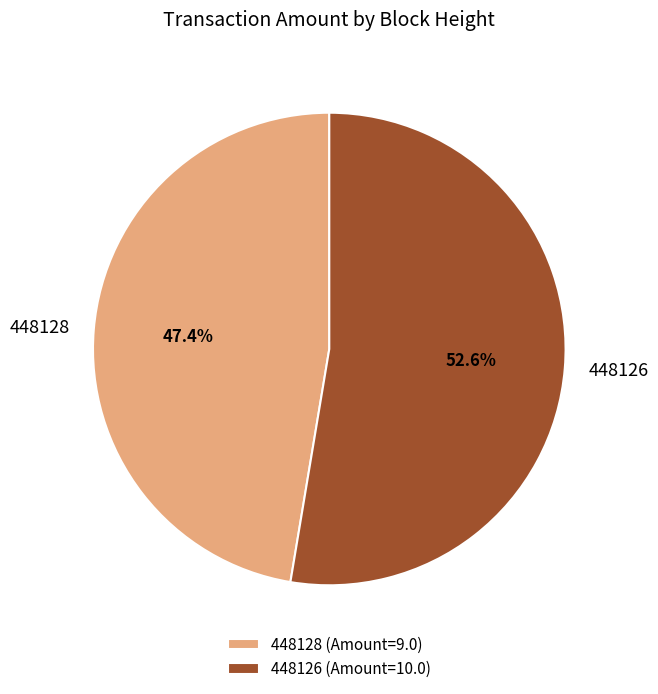

Approximately how many times larger is the value at 448128 compared to 448126?

0.9